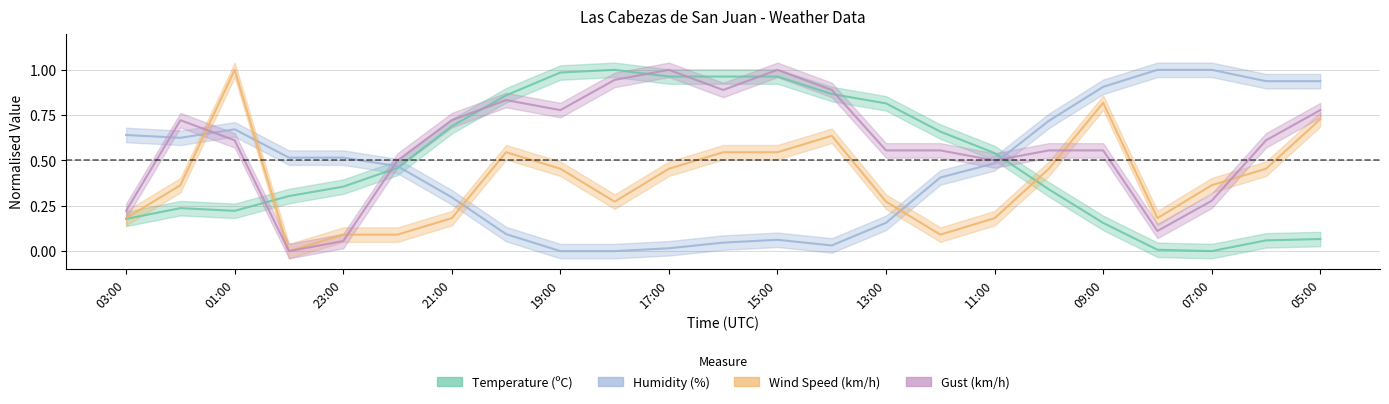

Is this an area chart (filled region under the line)?

No